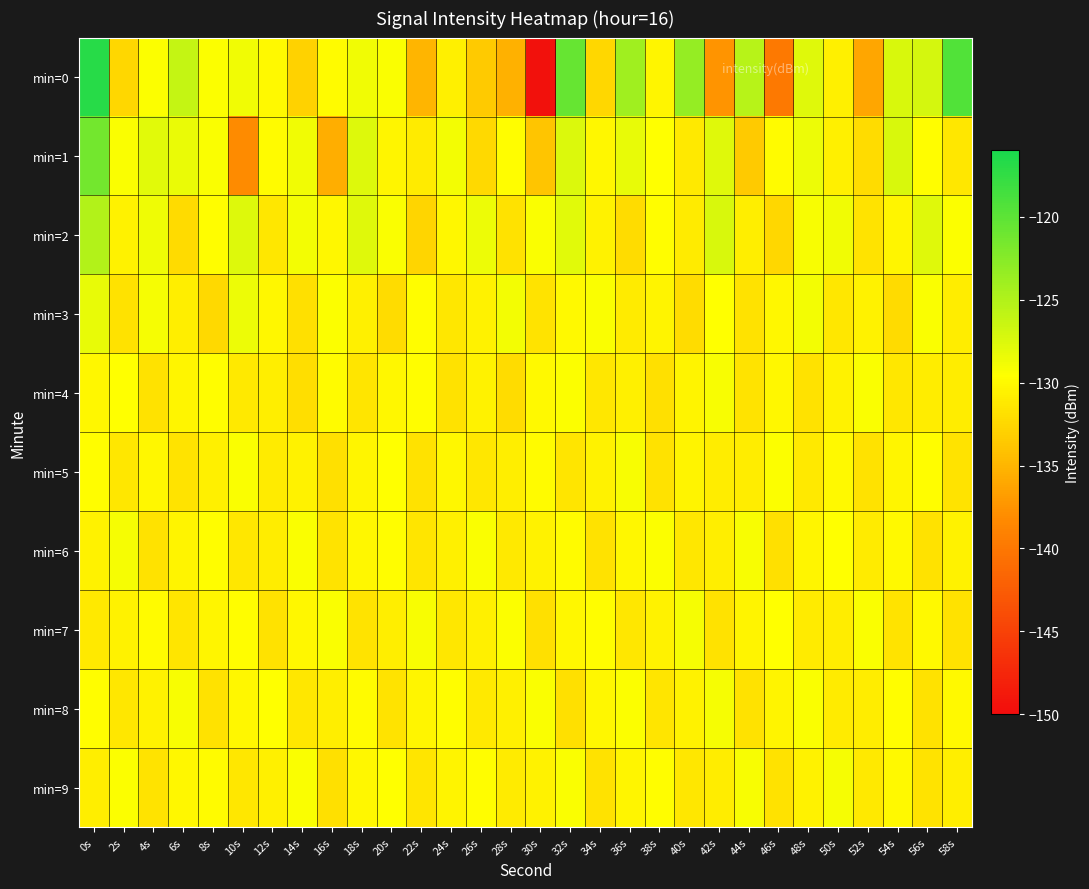

At how many categories does at least one series exceed -138?

30